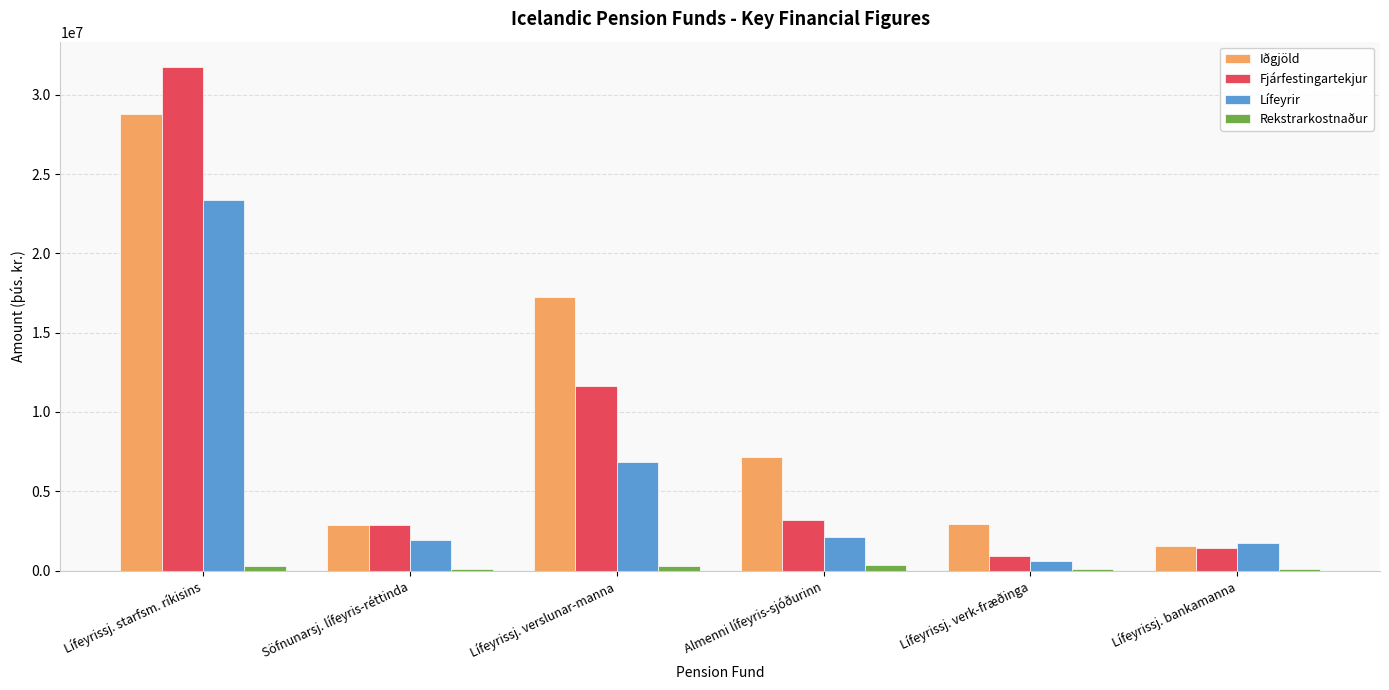

What is the maximum value shown in the chart?

31756039